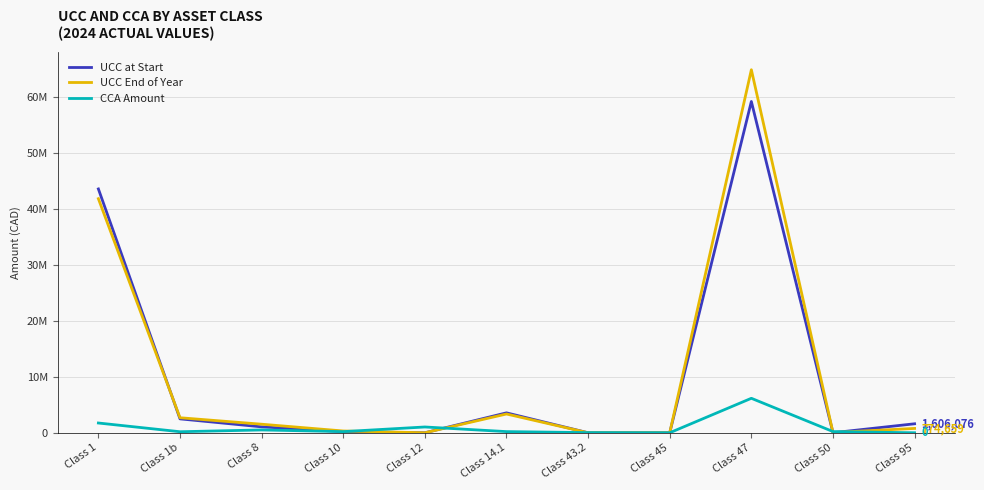

What are all the series names shown in the legend?

UCC at Start, UCC End of Year, CCA Amount